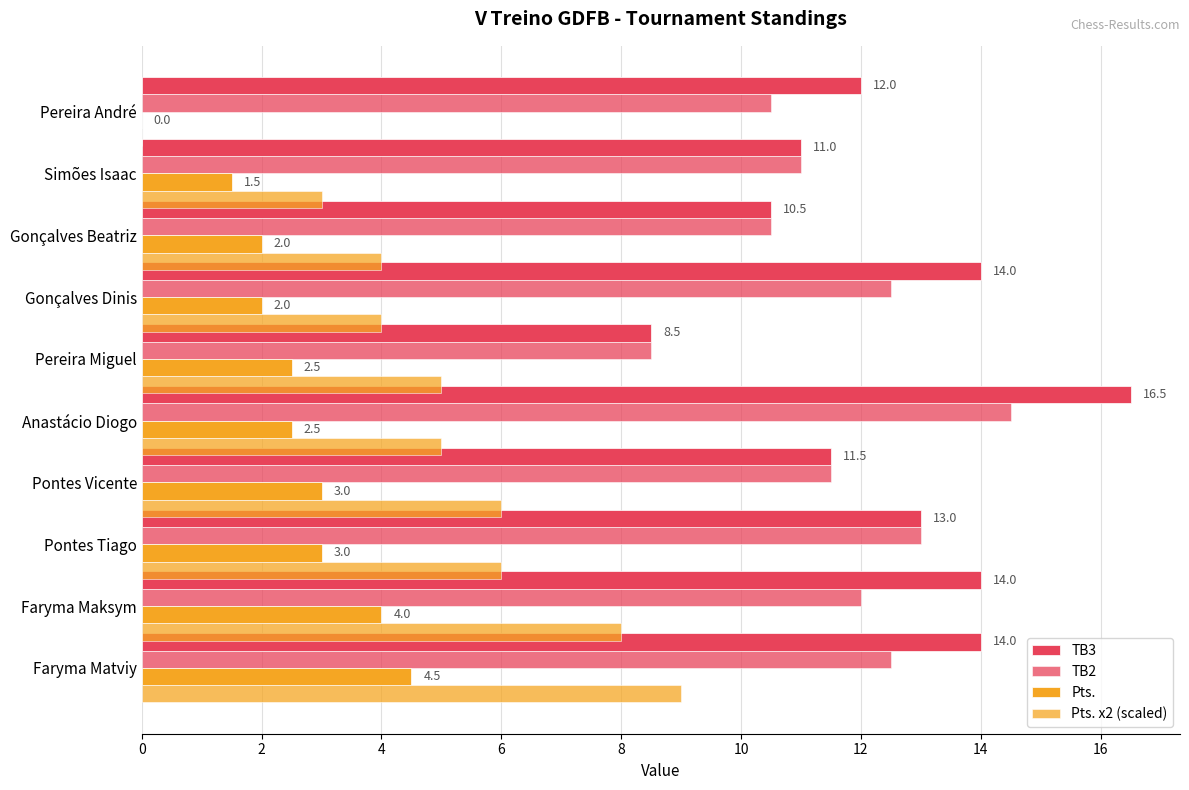

How many distinct data groups are displayed?

4